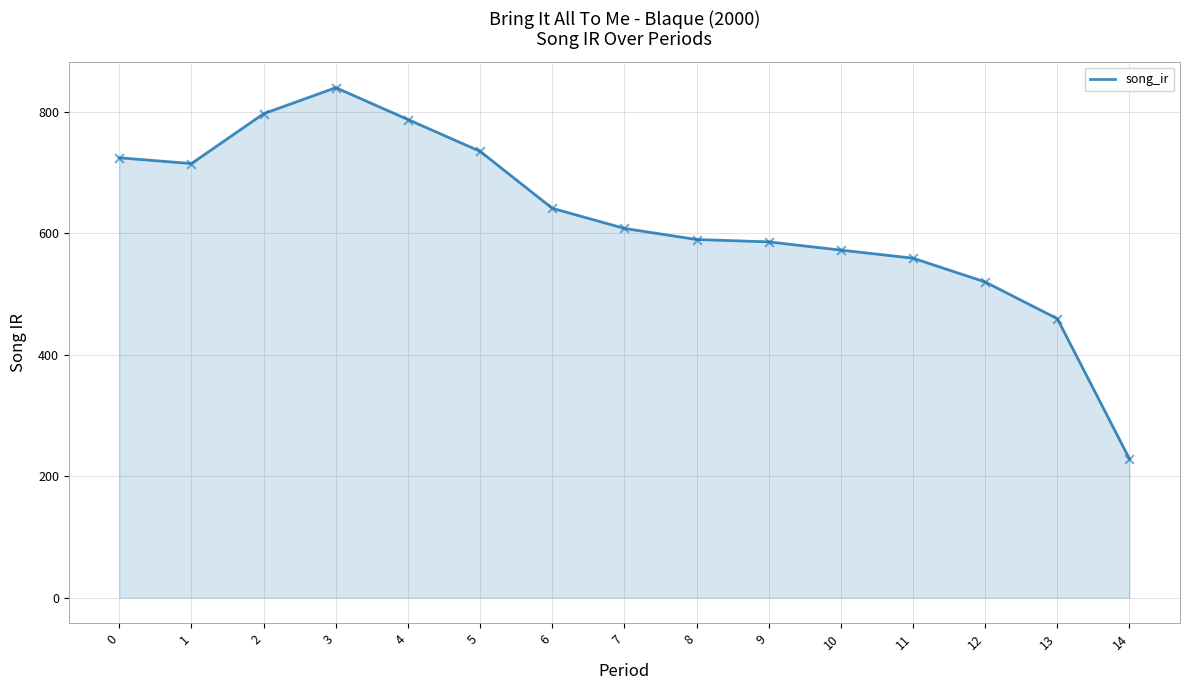

Approximately how many times larger is the value at 4 compared to 12?

1.5